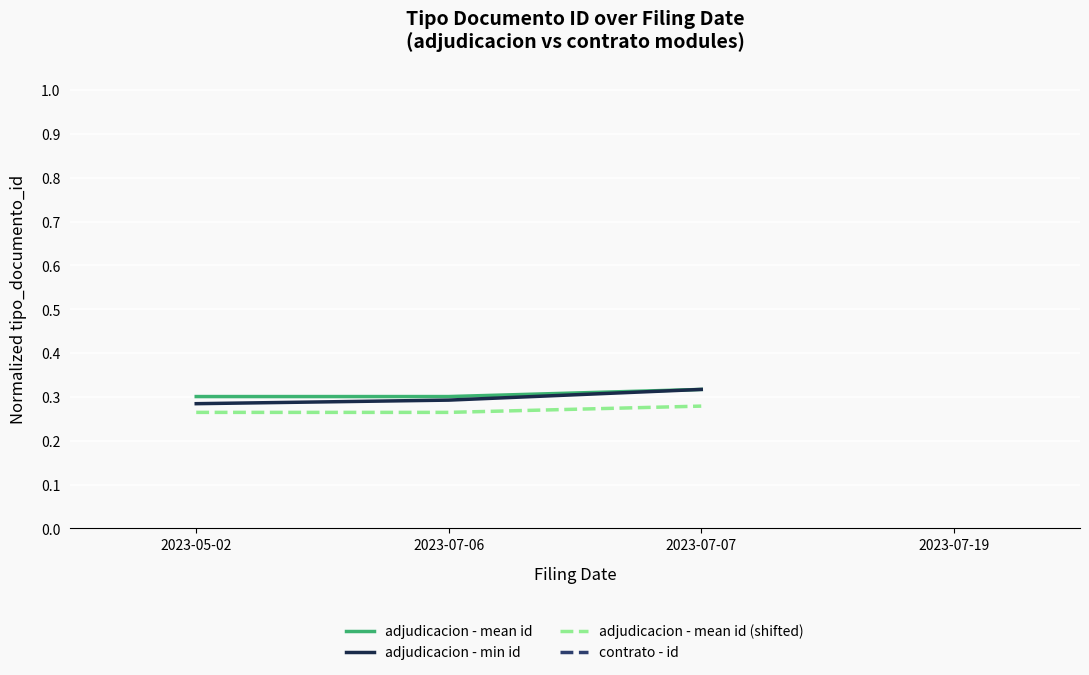

What is the average value of the adjudicacion - min id series?

0.3